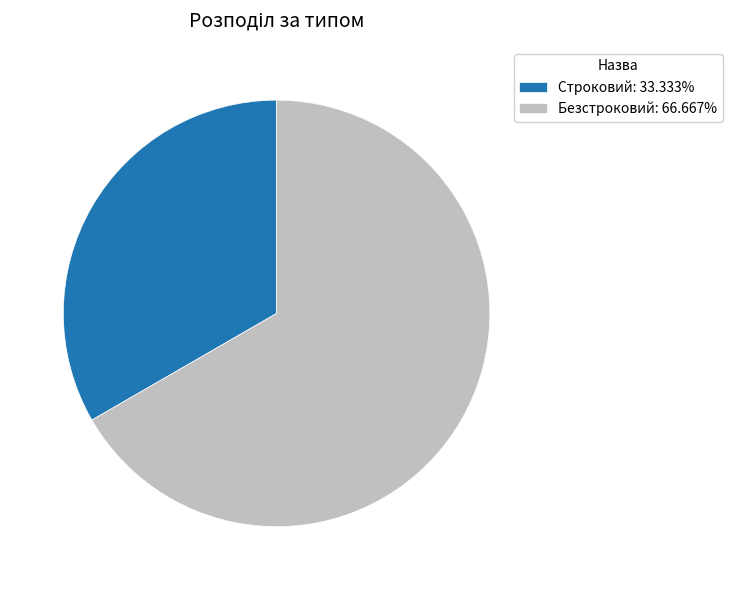

How many segments does this pie chart have?

2